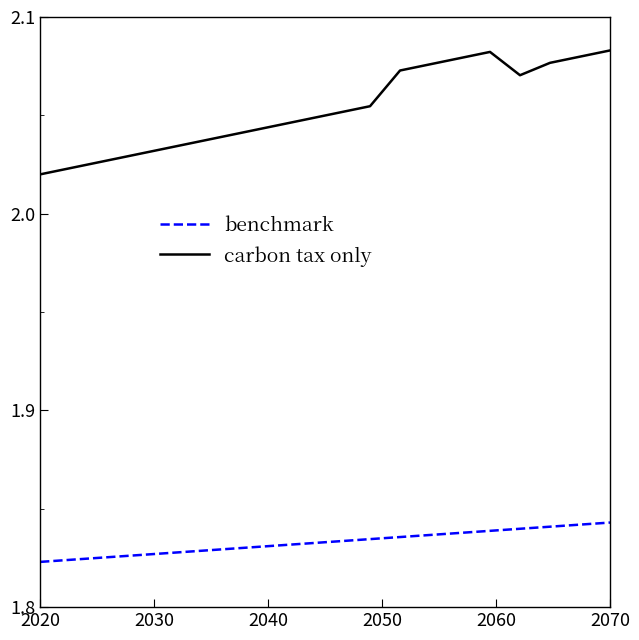

What is the difference between the maximum and minimum values in the benchmark series?

0.1